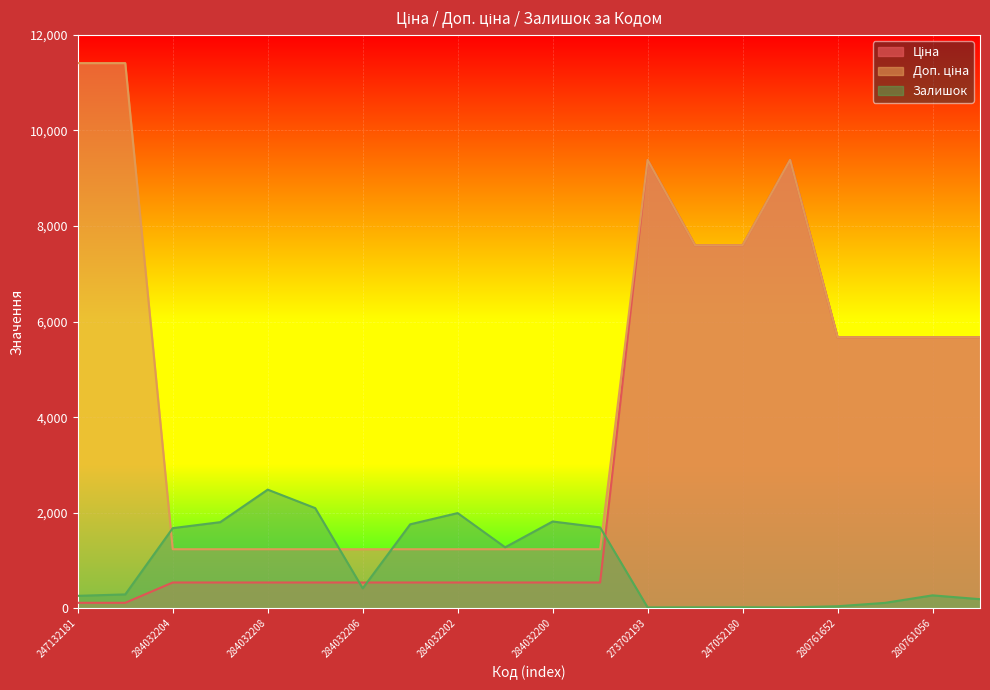

What is the approximate value of Залишок at 273702194?

18.0